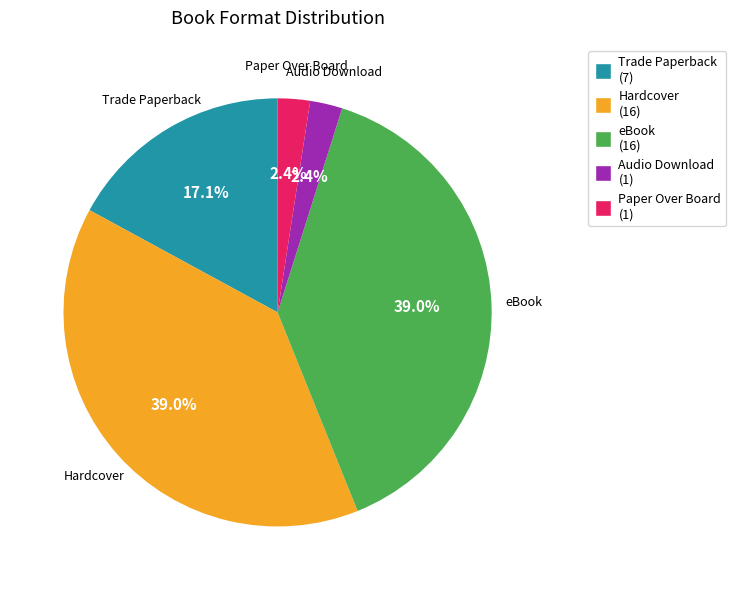

What is the ratio of the value at Trade Paperback to the value at eBook?

0.4